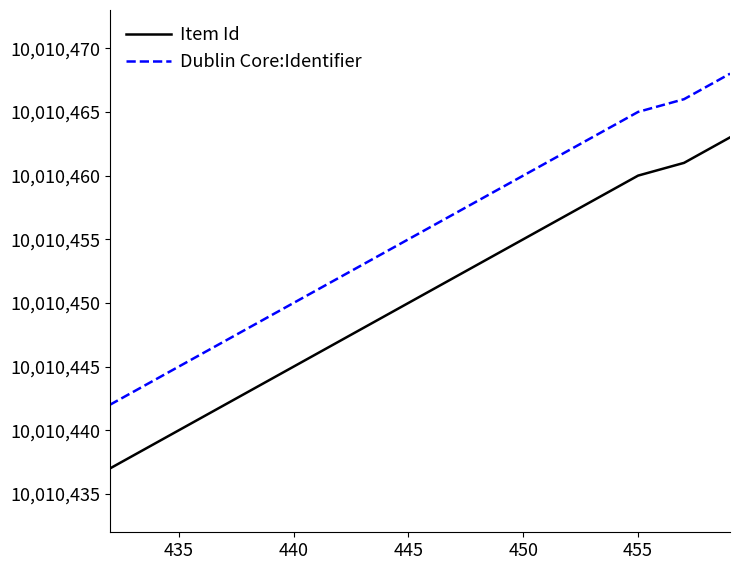

What is the lowest value of the Dublin Core:Identifier series?

10010442